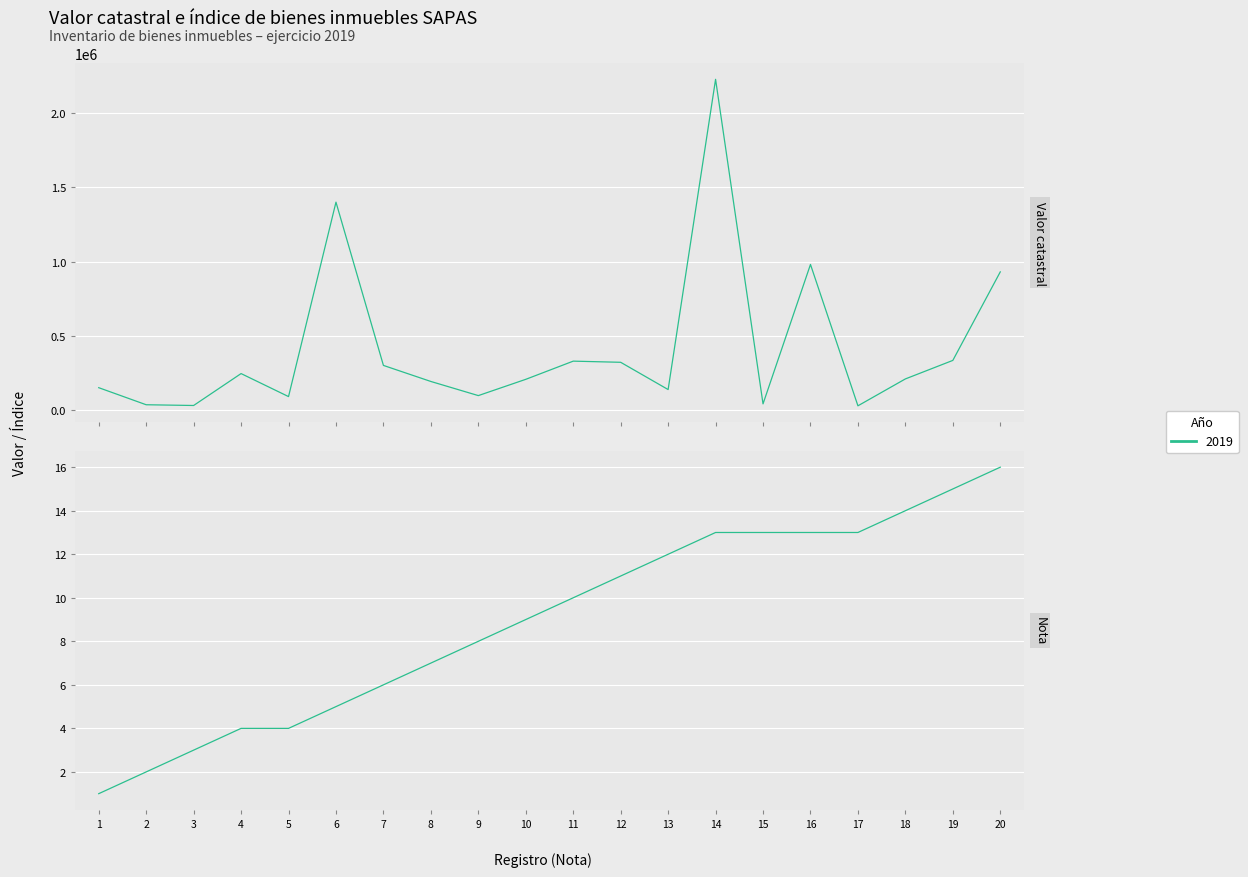

True or false: Nota has a value of 5.0 at 6.

True